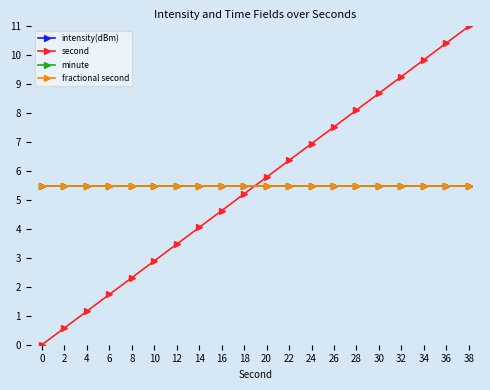

Does the chart have visible grid lines?

No